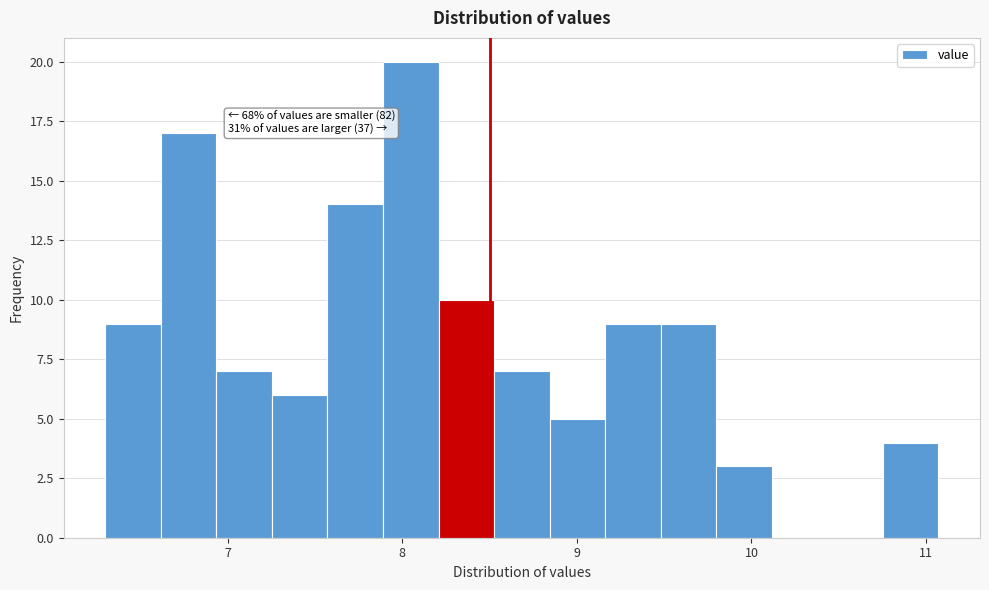

Read against the x-axis, roughly where is the centre of the tallest bar?

8.0